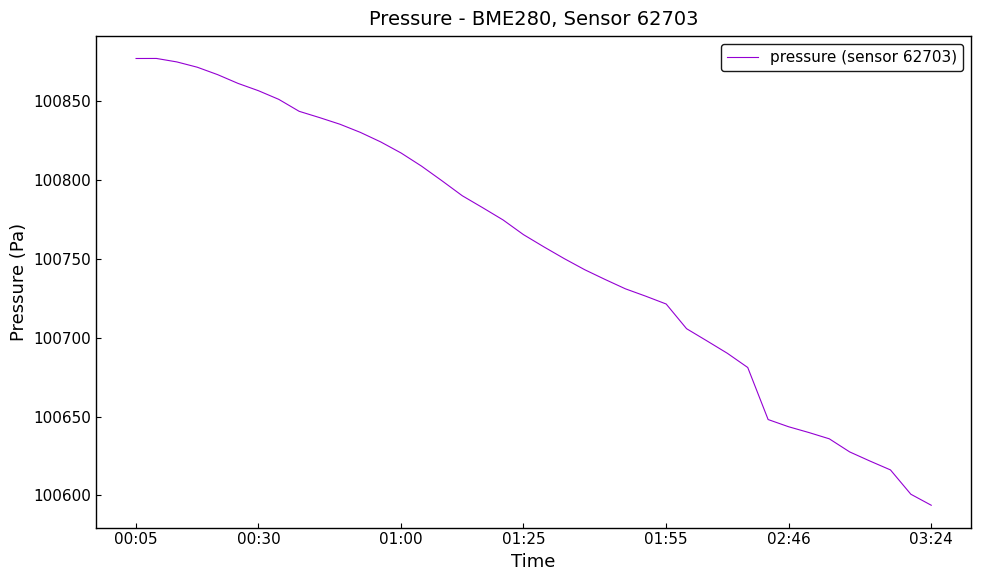

What is the difference between the maximum and minimum values?

283.3